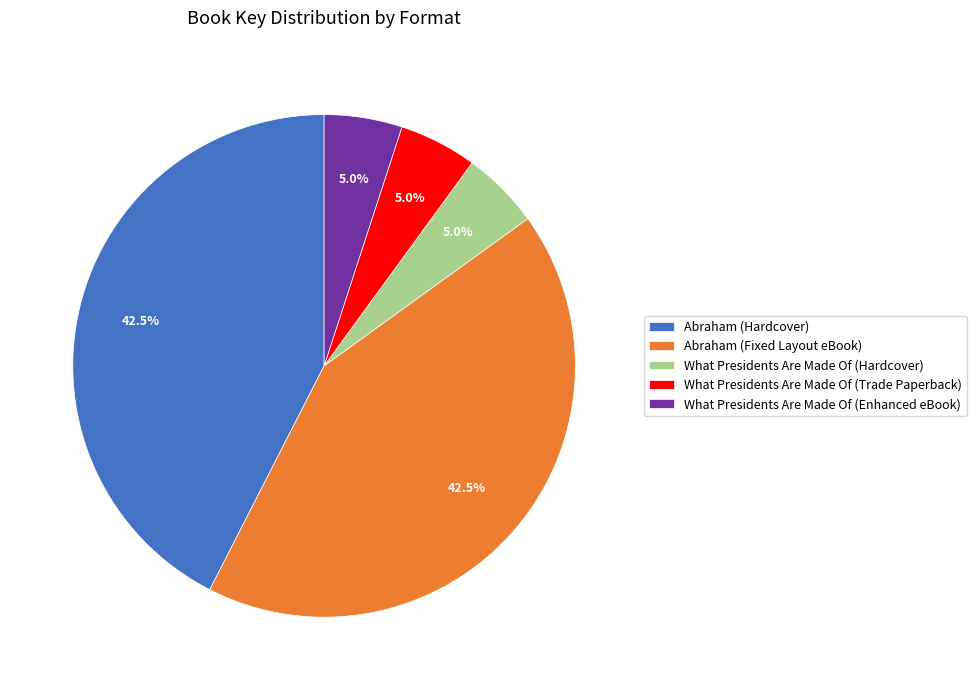

Combined, what portion of the pie is What Presidents Are Made Of (Hardcover) and What Presidents Are Made Of (Enhanced eBook)?

10.0%